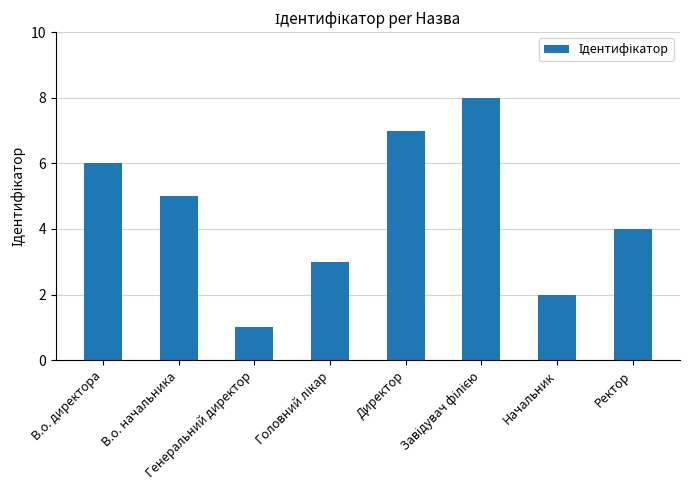

True or false: the data shows 6 at В.о. директора.

True